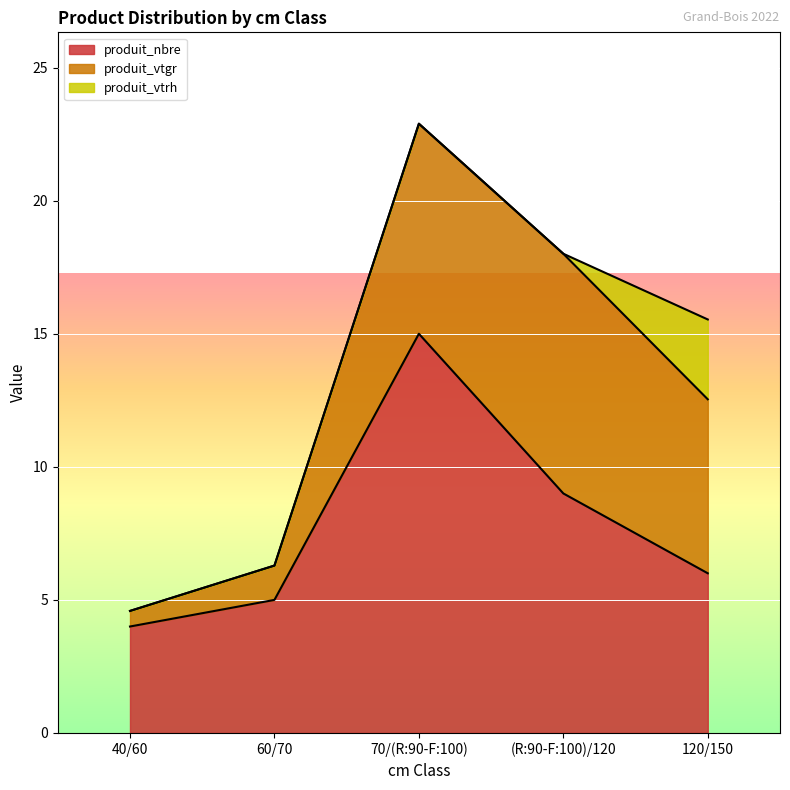

True or false: produit_vtgr has more than 2 interior local peaks.

False